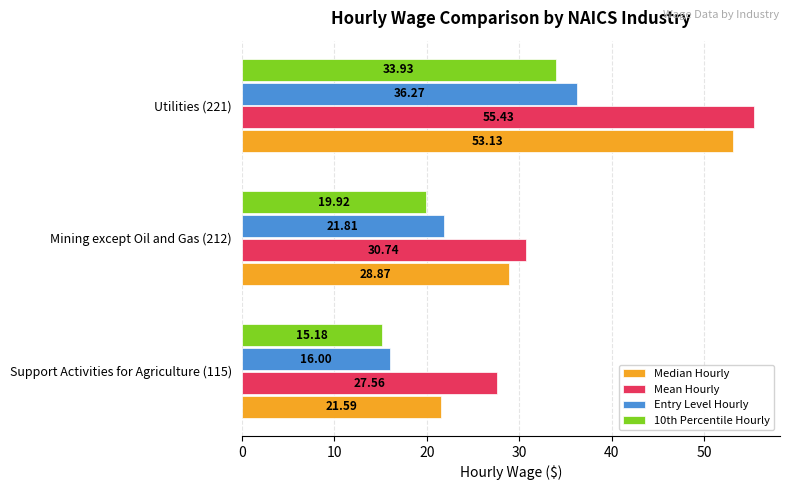

What is the minimum value shown in the chart?

15.2